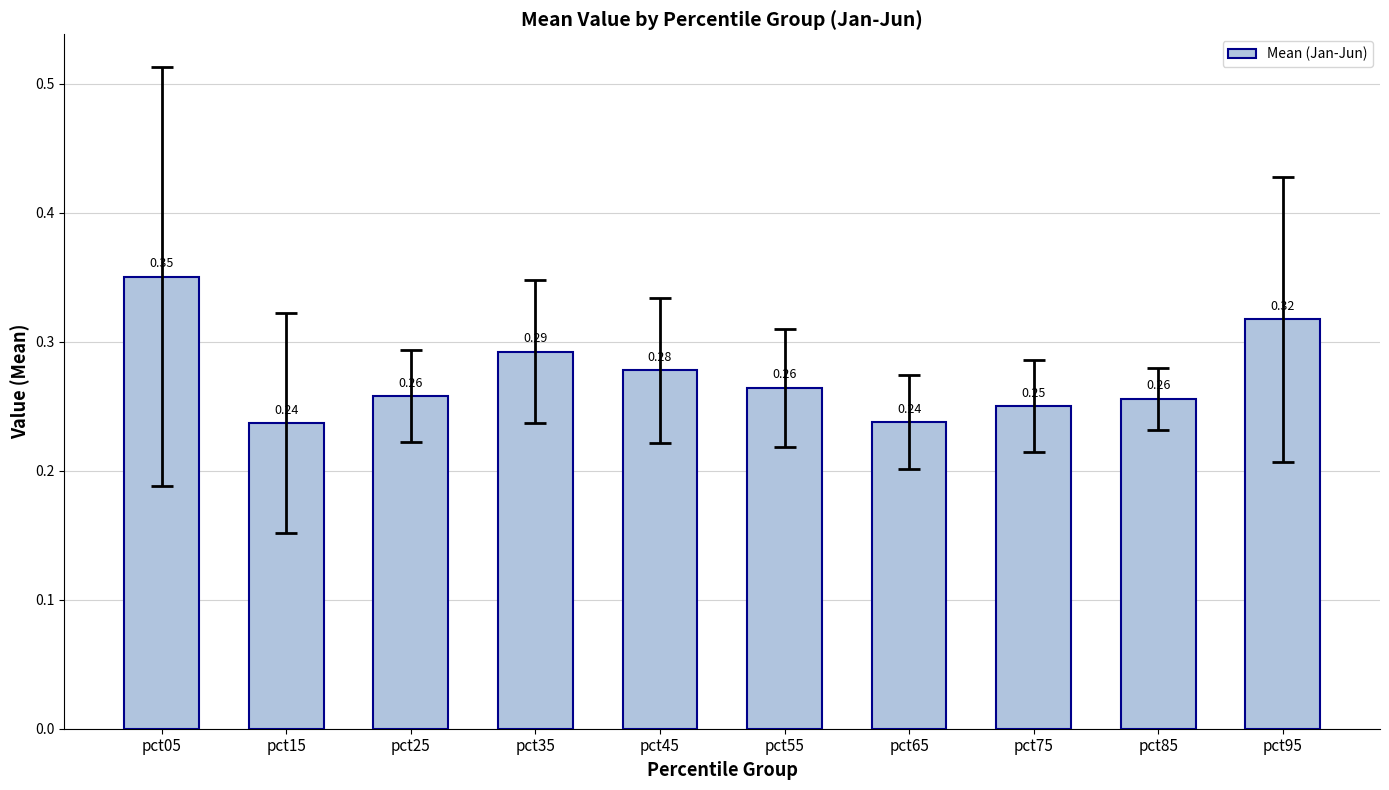

Which has a higher value, pct45 or pct55?

pct45